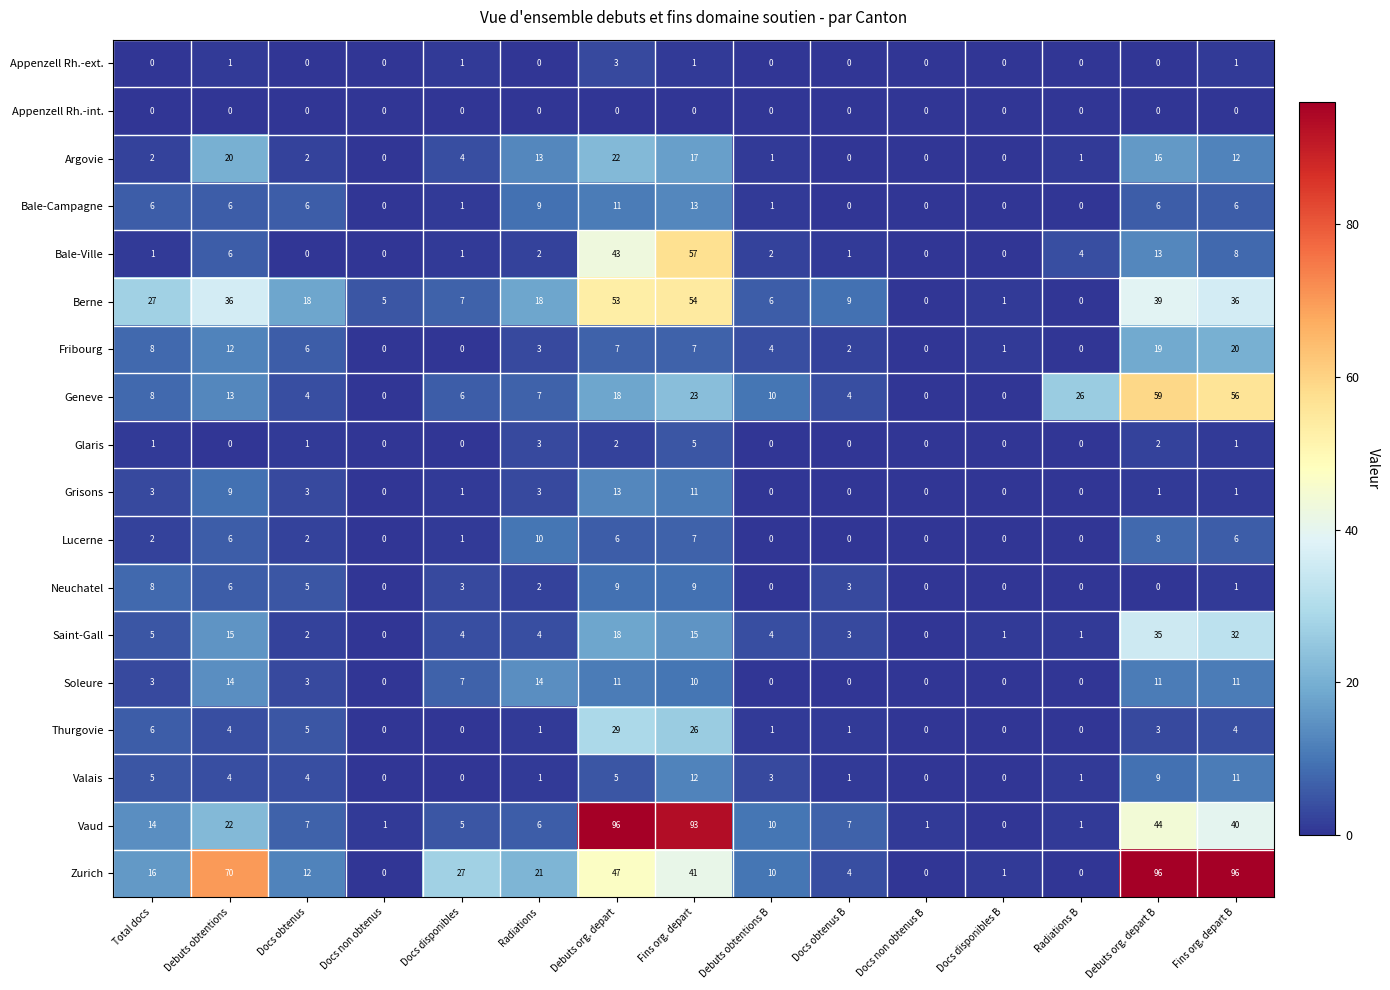

What is the sum of all Valais values?

56